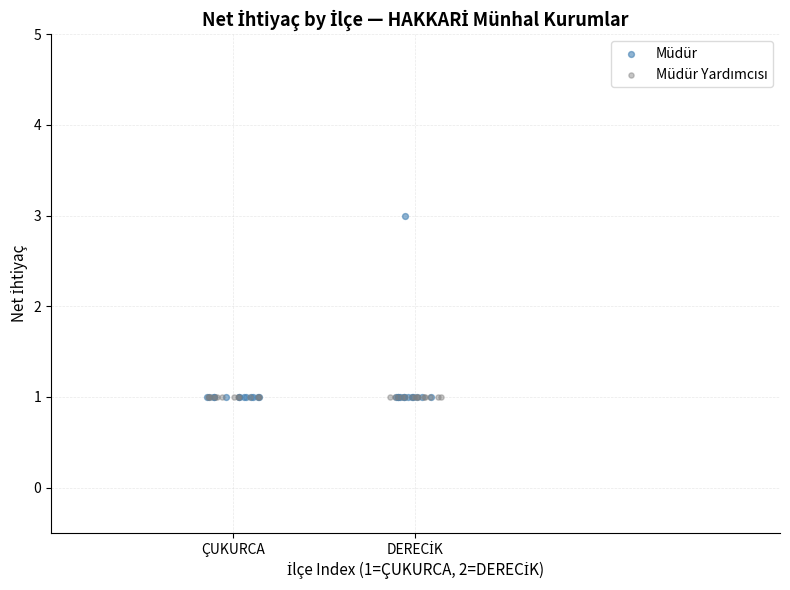

Which series reaches the maximum Y coordinate?

Müdür